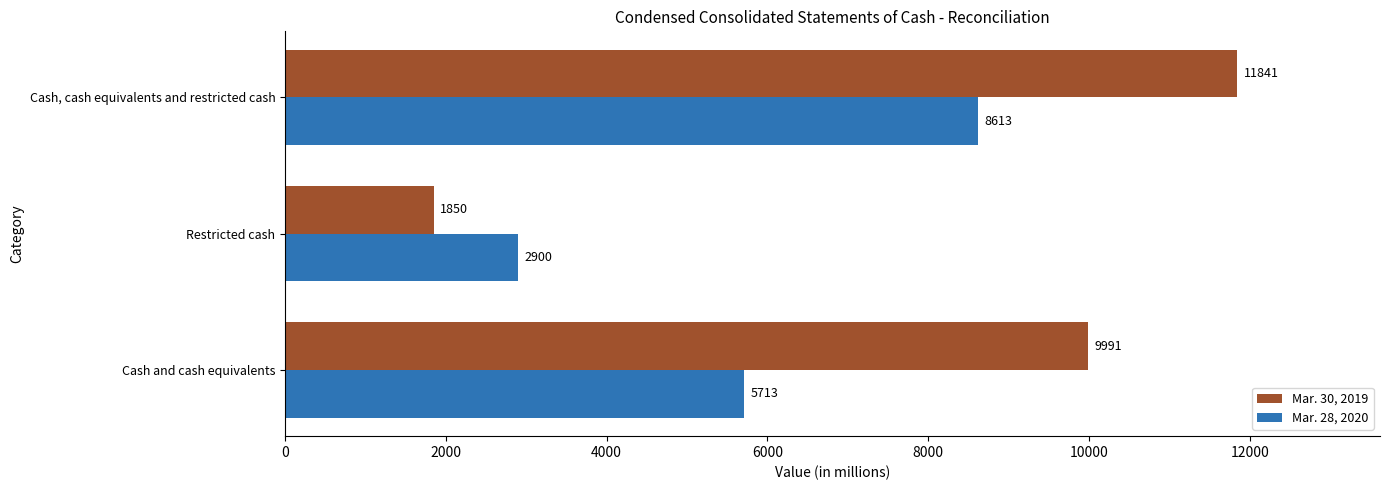

The value of Mar. 28, 2020 at Cash and cash equivalents is 10124. True or false?

False